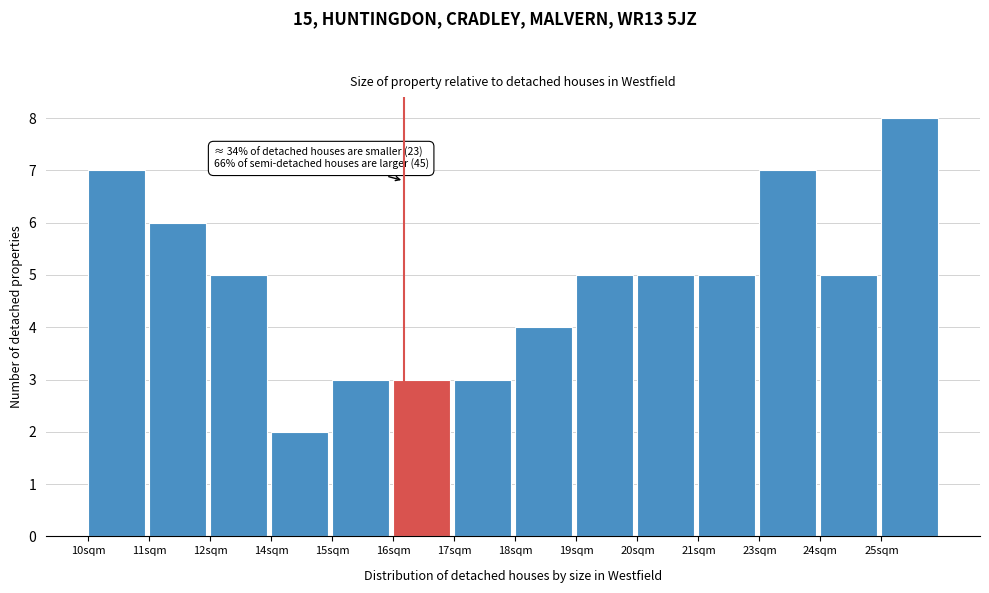

Reading right to left, what are all the values shown in this chart?

25sqm=8	24sqm=5	23sqm=7	21sqm=5	20sqm=5	19sqm=5	18sqm=4	17sqm=3	16sqm=3	15sqm=3	14sqm=2	12sqm=5	11sqm=6	10sqm=7